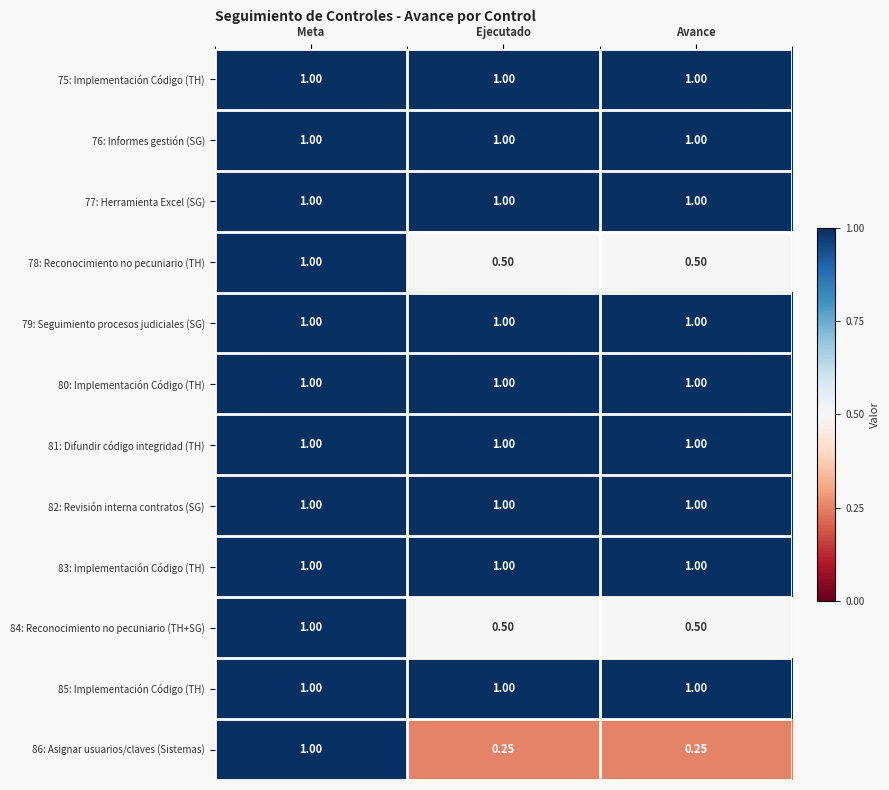

What is the total value across all series at Meta?

12.0